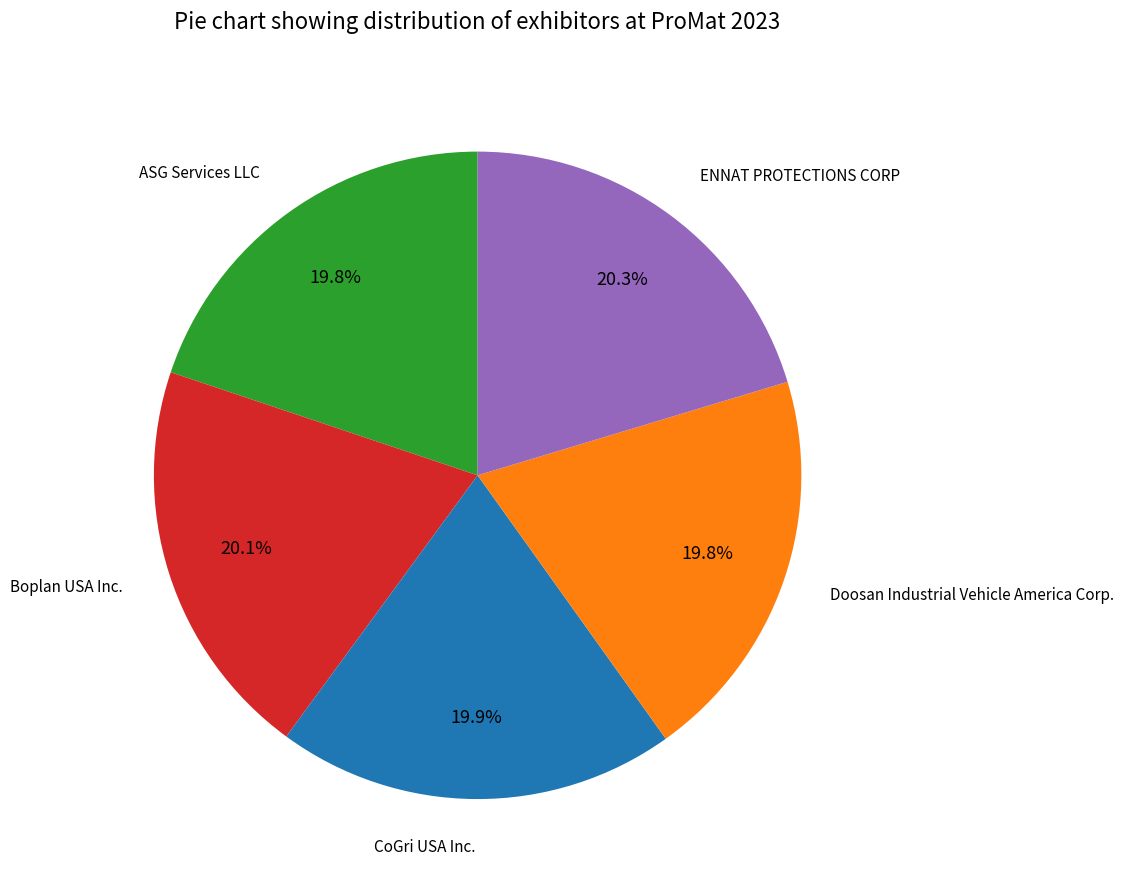

Is there any slice that represents more than half of the pie?

No